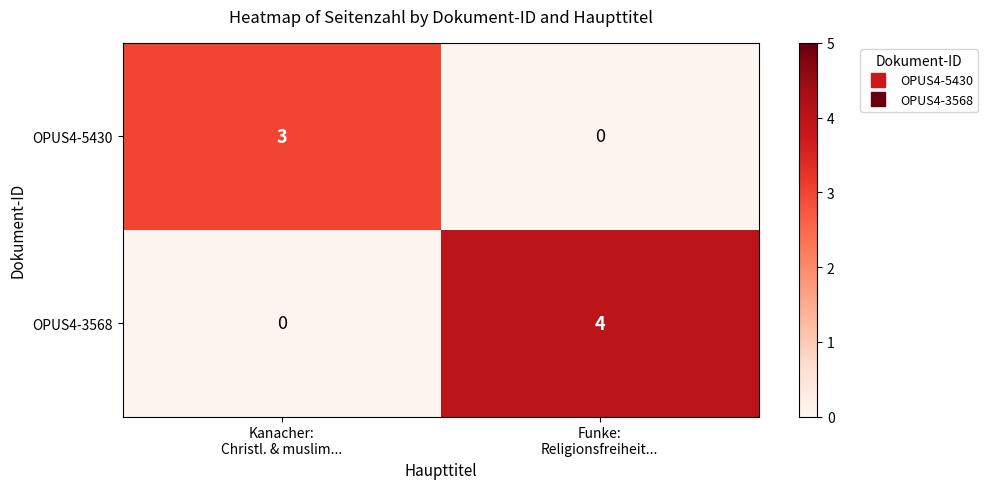

Between Kanacher:
Christl. & muslim... and Funke:
Religionsfreiheit..., which series saw the biggest shift?

OPUS4-3568